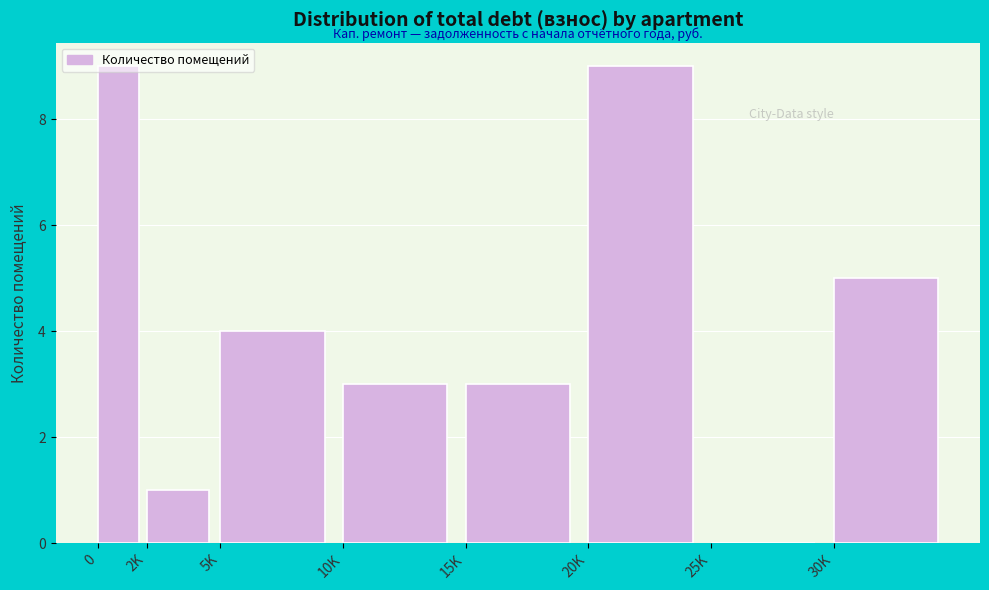

What is the sum of the values at 15K and 20K?

12